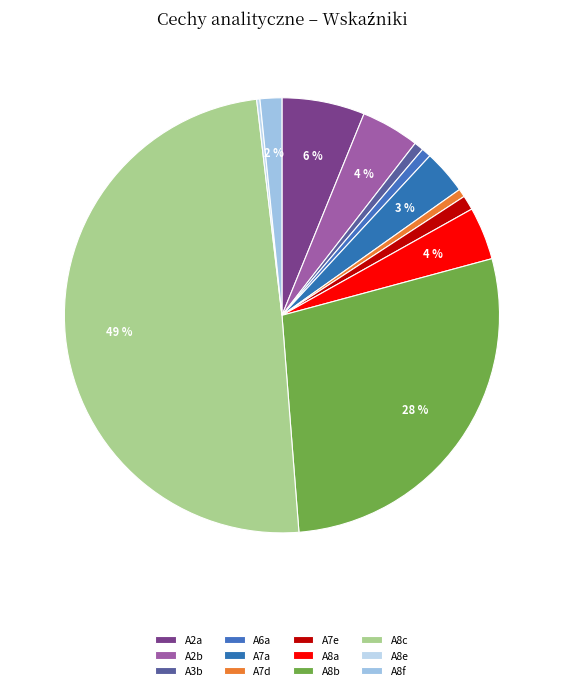

How many segments does this pie chart have?

12